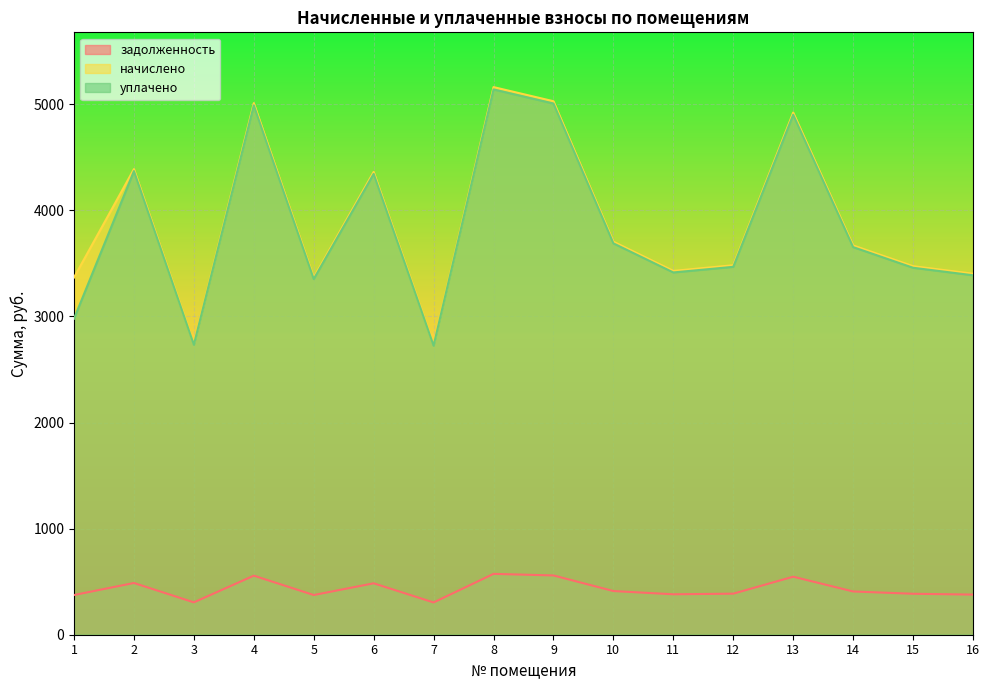

What is the smallest value displayed?

304.0